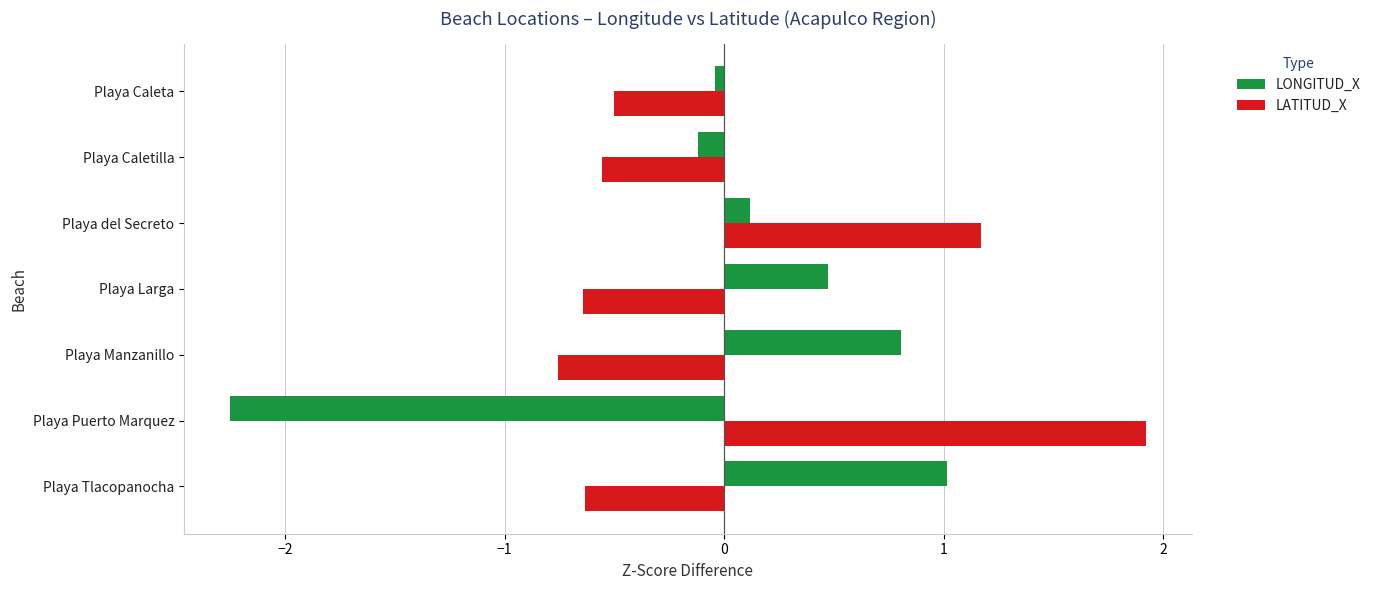

Count the number of categories in the chart.

7